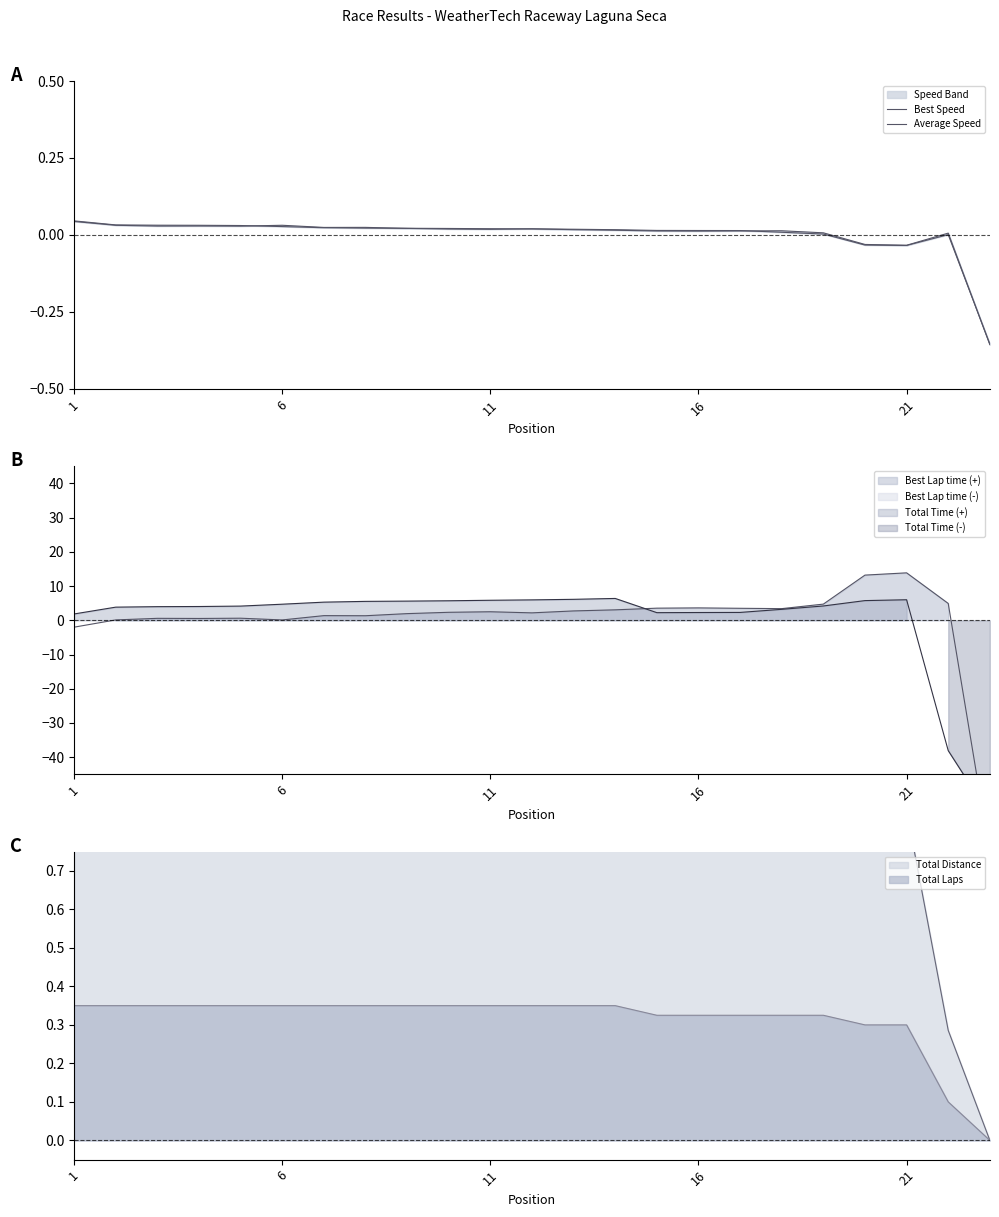

Is it true that Total Laps equals 0.5 at 16?

False